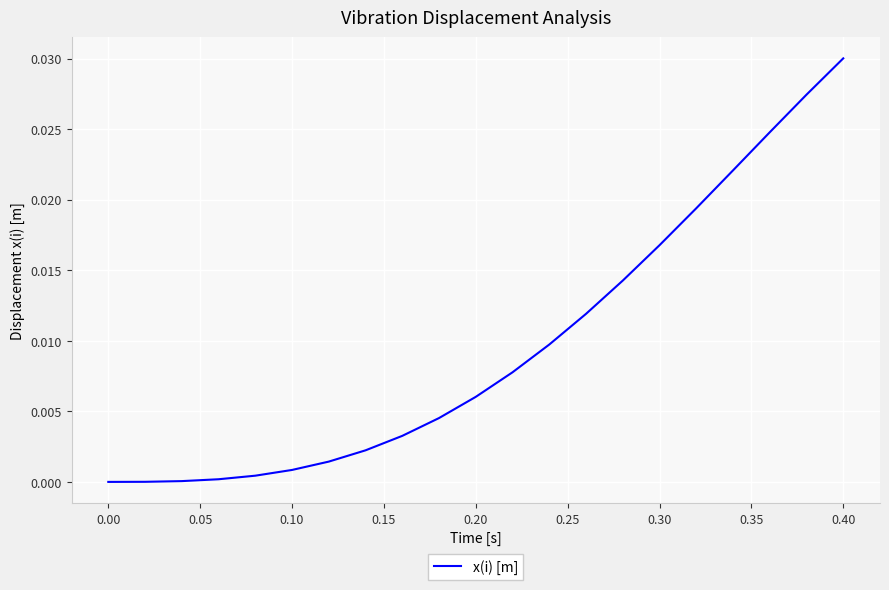

True or false: the data has more than 2 interior local peaks.

False